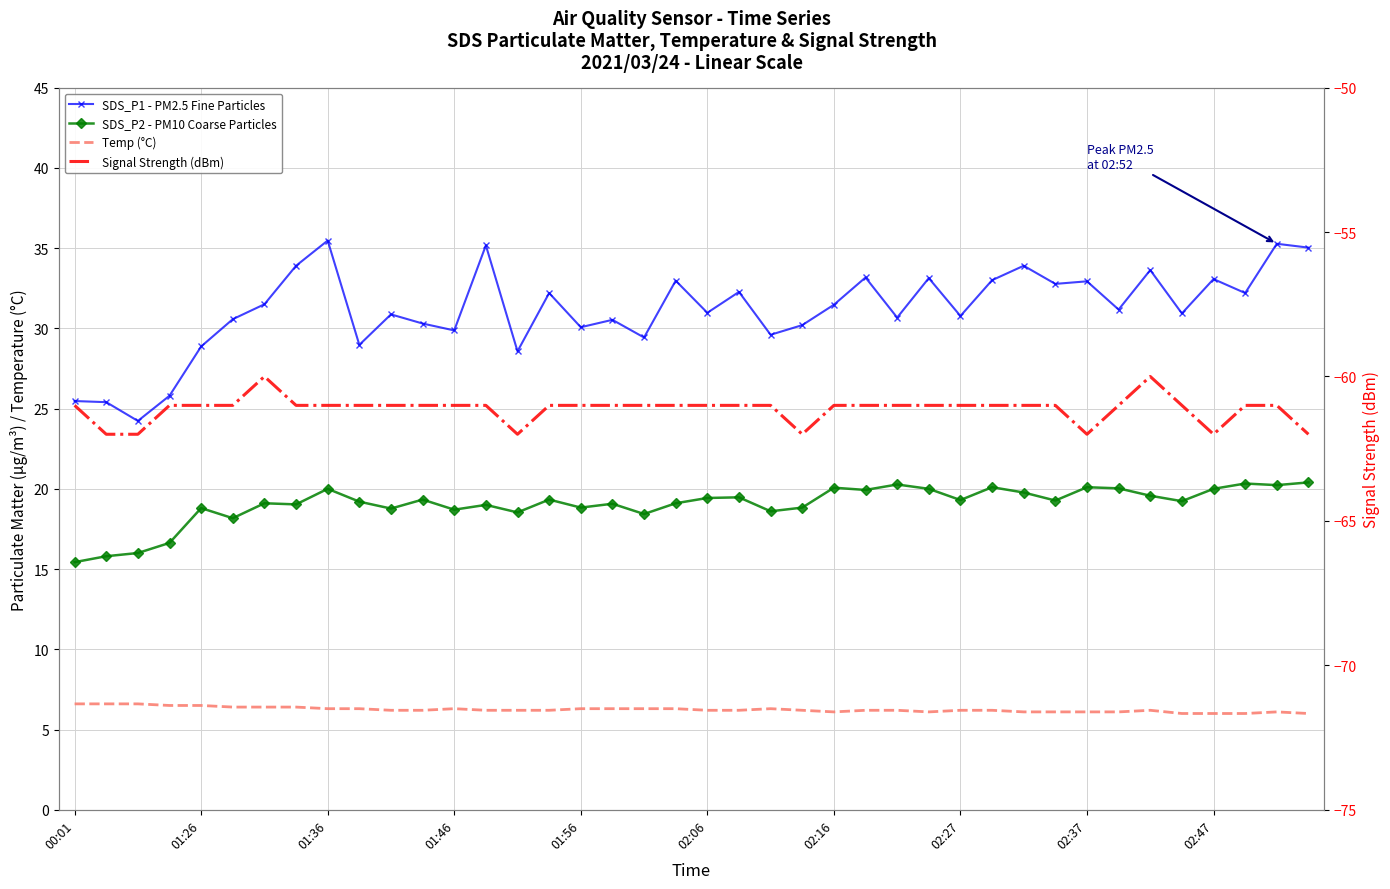

What position from the right is 15?

25